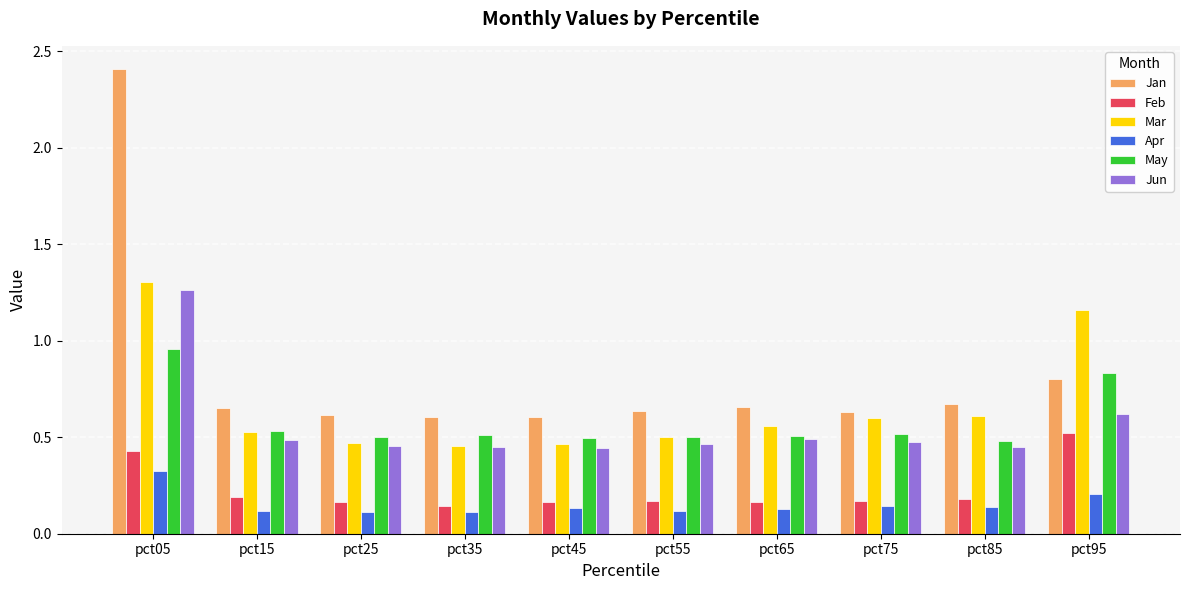

The Jun series shows 0.8 at pct25. True or false?

False